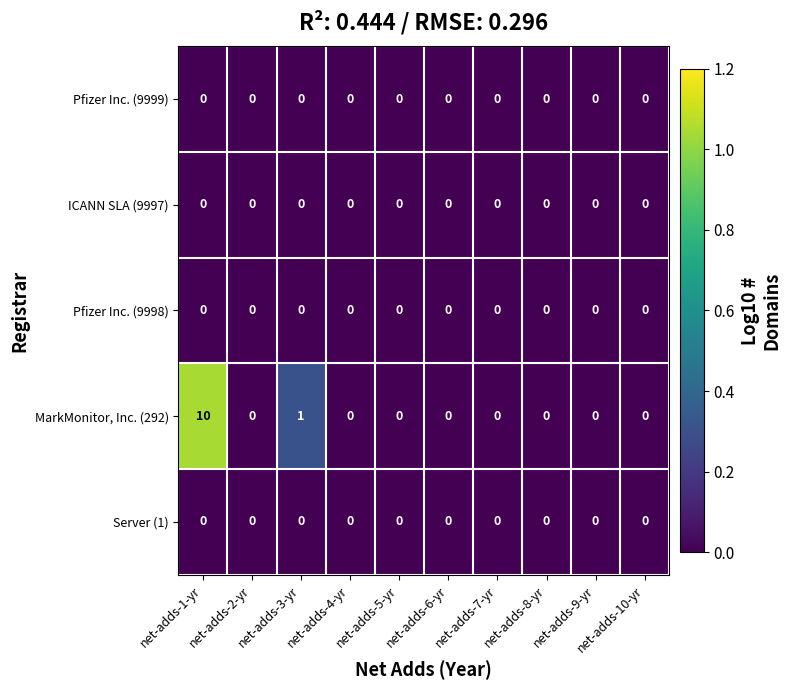

True or false: ICANN SLA (9997) has a value of 0 at net-adds-3-yr.

True